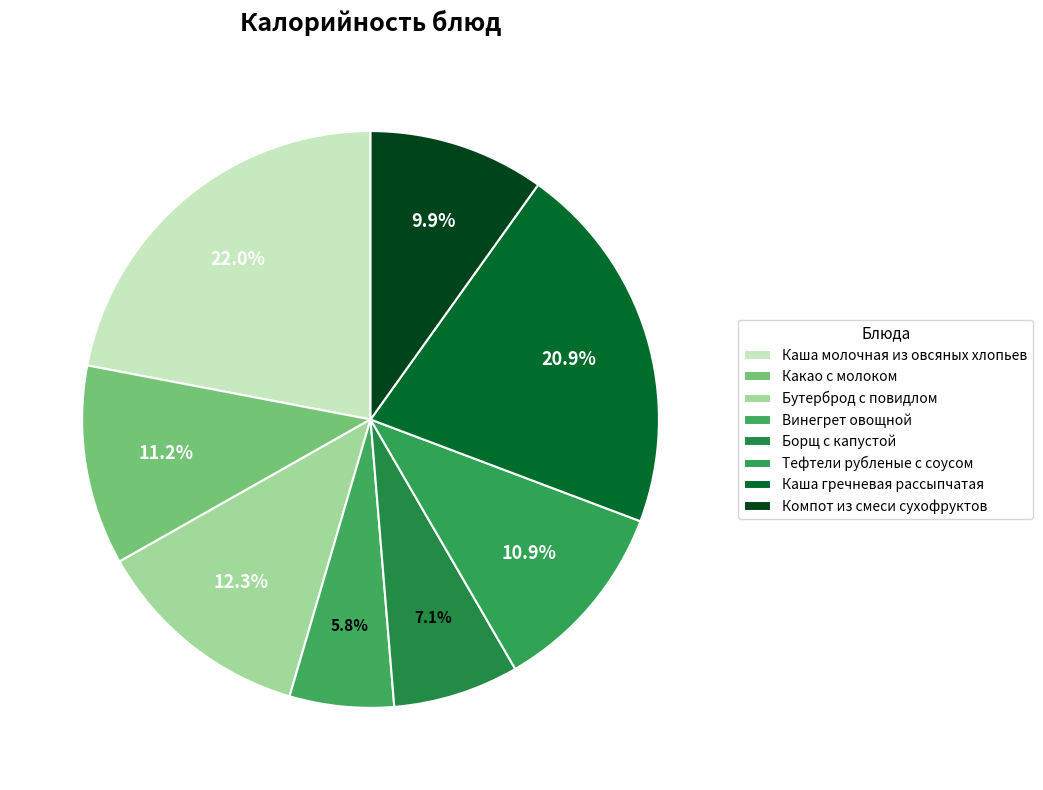

What is the change in value from Тефтели рубленые с соусом to Компот из смеси сухофруктов?

-13.0